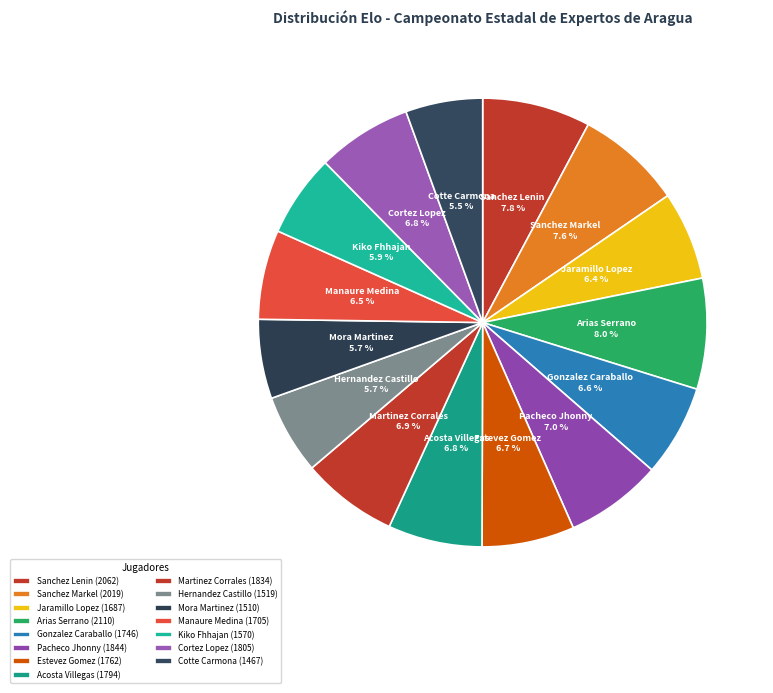

The Hernandez Castillo slice represents 1% of the pie. True or false?

False